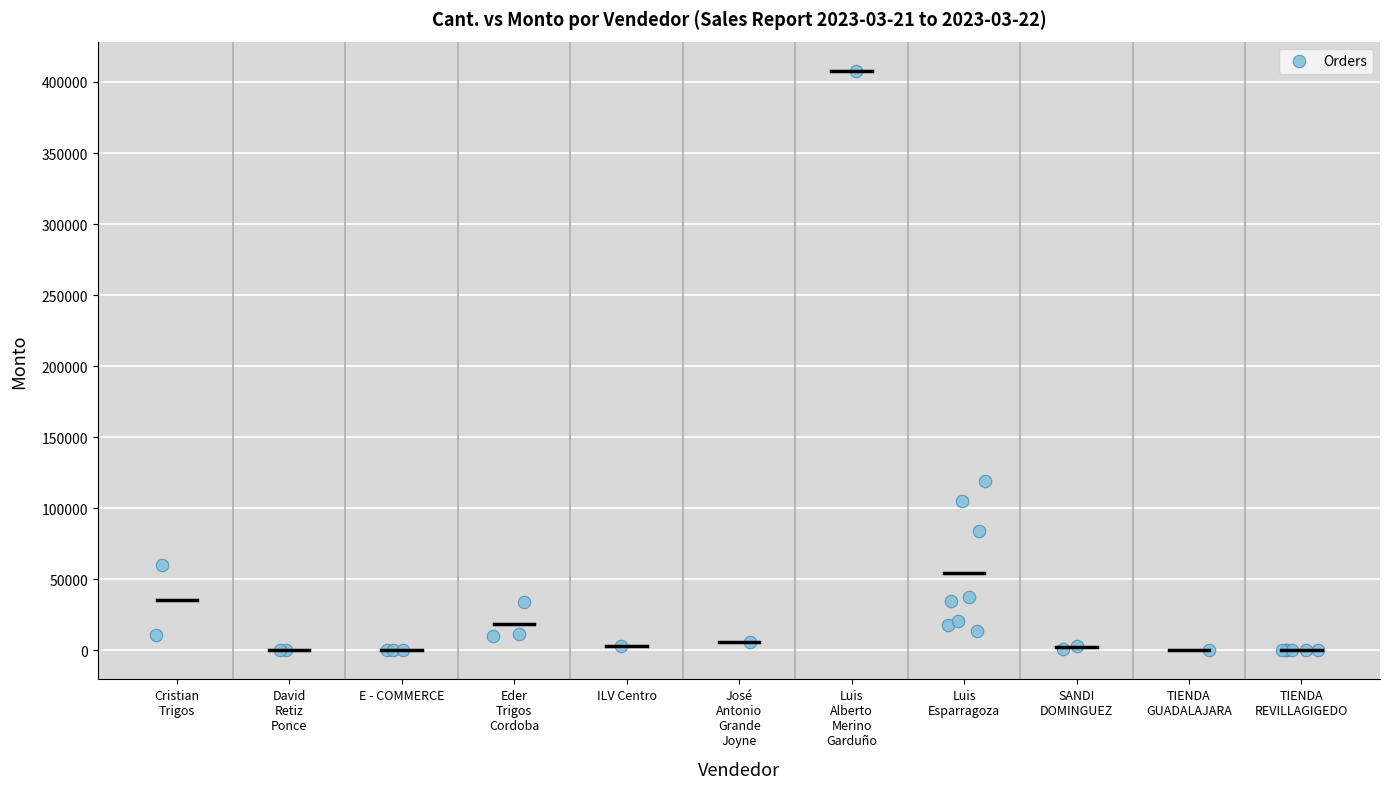

What Y value in the scatter plot is closest to 204000?

119000.0